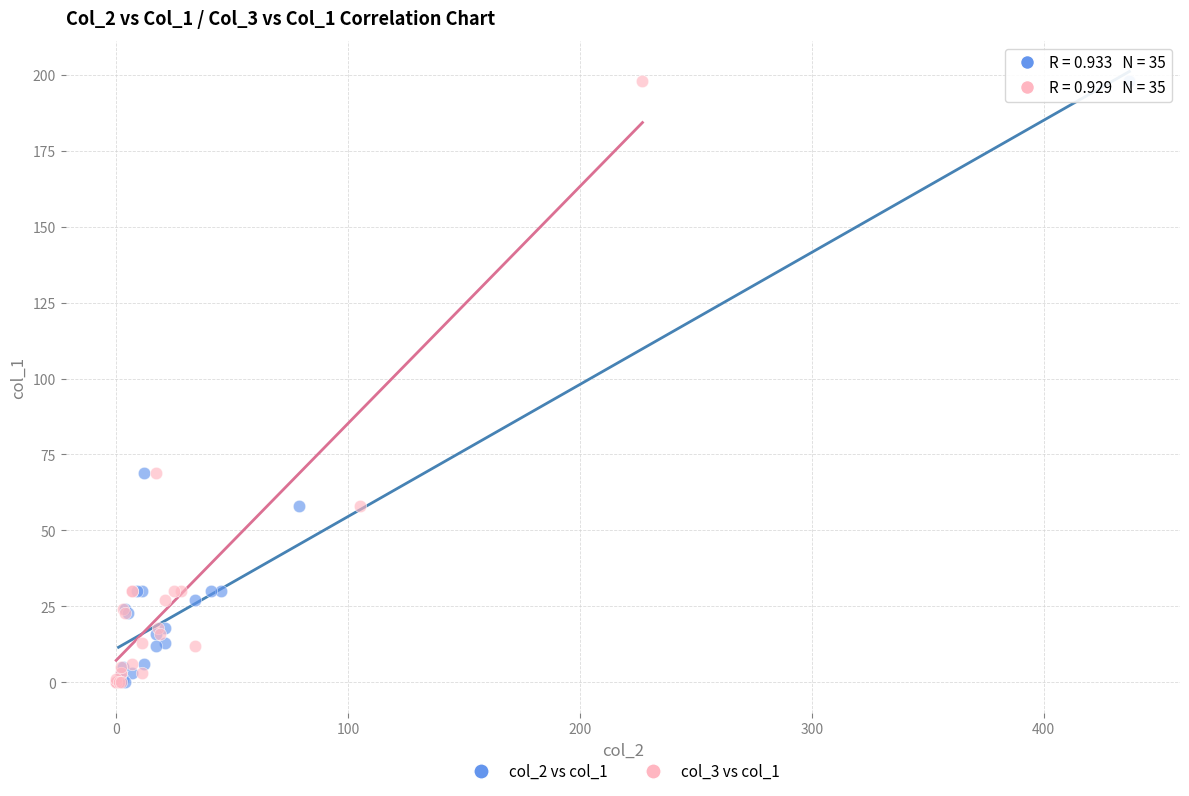

What are all the series names shown in the legend?

col_2 vs col_1, col_3 vs col_1